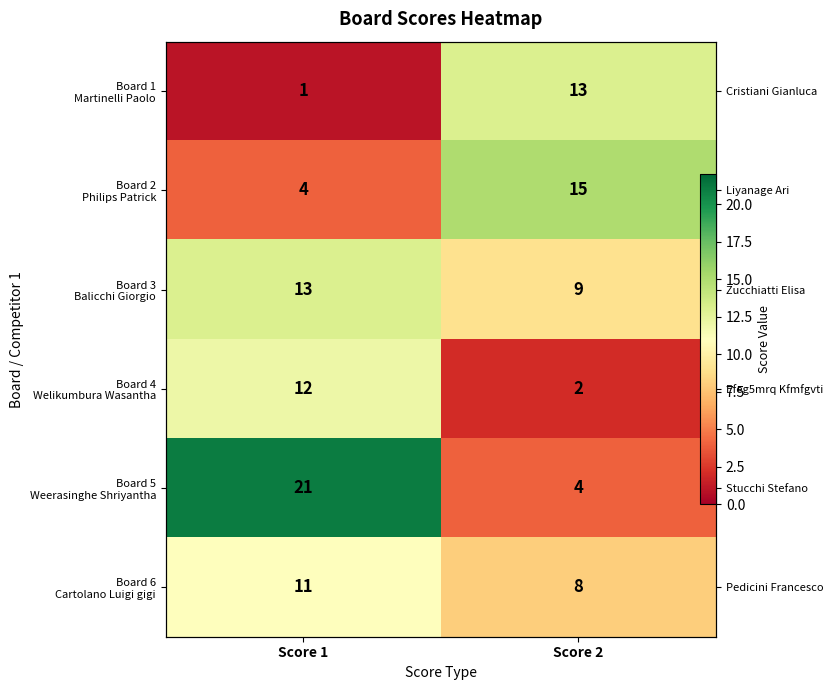

Rank the categories by Board 2 Philips Patrick value from highest to lowest.

Score 2, Score 1